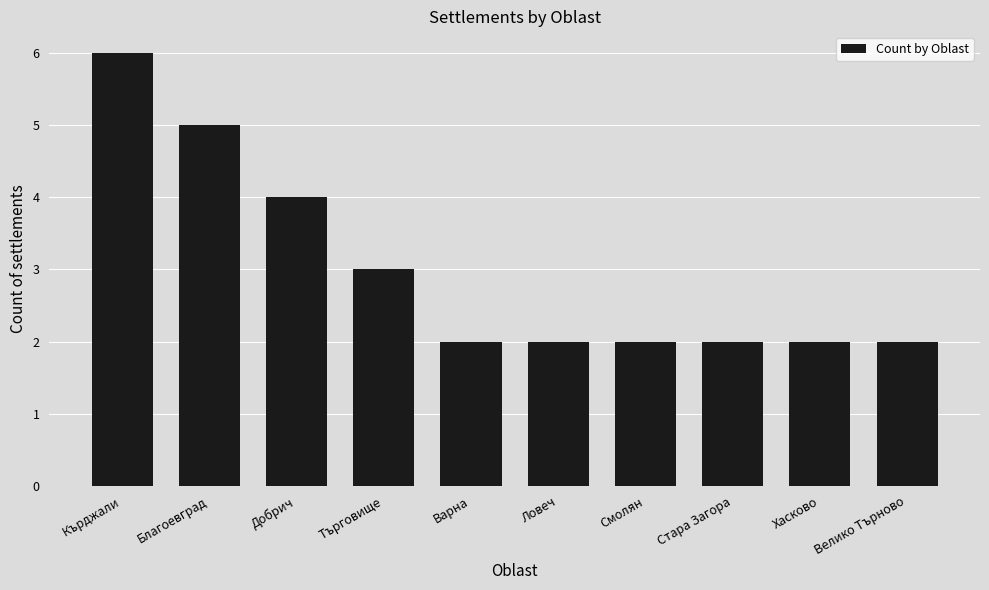

The value at Ловеч is 2. True or false?

True